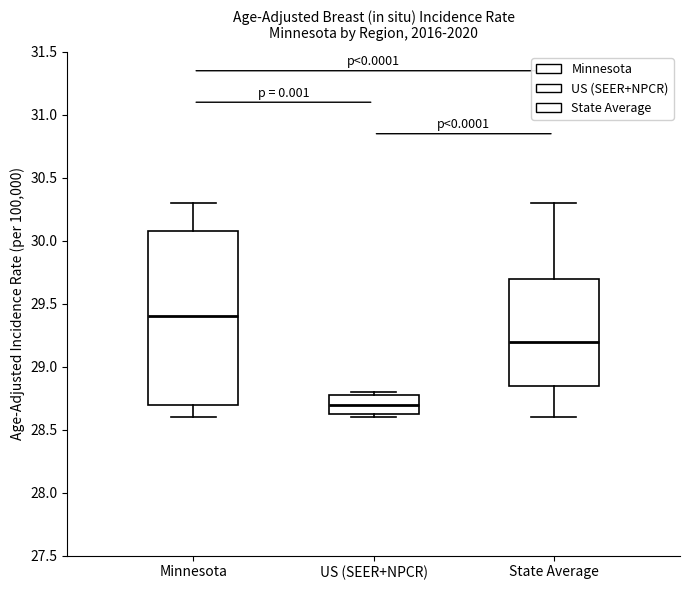

Reading left to right, transcribe this box plot: for each box, give where its median line is, the range the box spans, and where its two whiskers end, as read against the y-axis. The values are not printed on the chart, so give them approximately, as read against the axis.

Minnesota: median 29.40, box 28.70 to 30.10, whiskers 28.60 to 30.30
US (SEER+NPCR): median 28.70, box 28.65 to 28.80, whiskers 28.60 to 28.80 (just above the box's upper edge)
State Average: median 29.20, box 28.85 to 29.70, whiskers 28.60 to 30.30